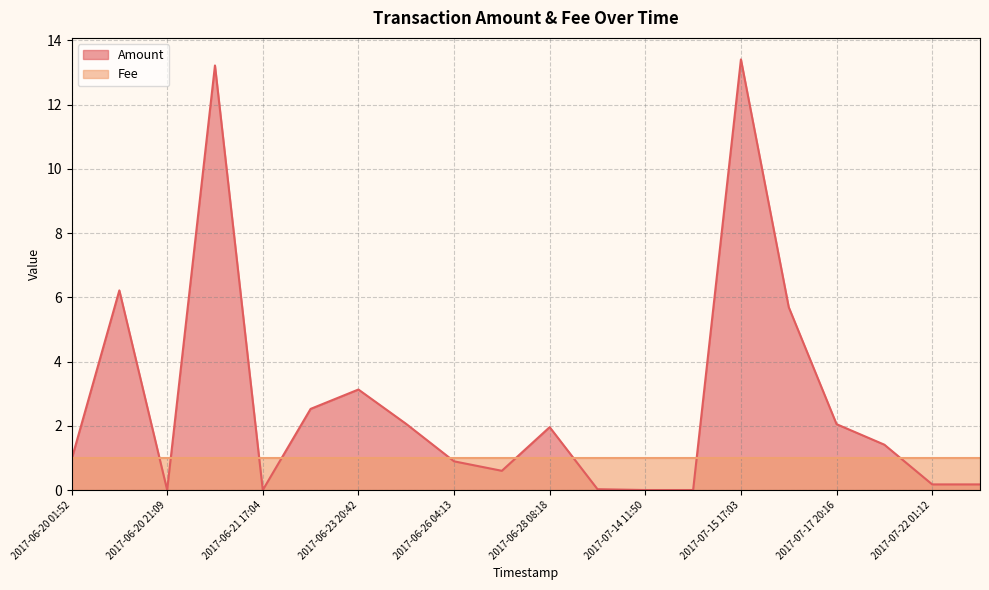

How many times do Fee and Amount cross each other?

10